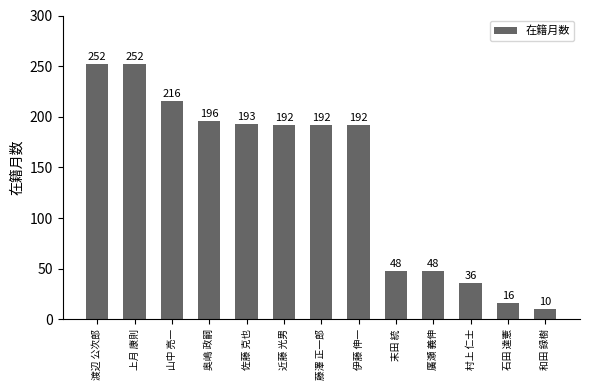

What is the difference between the values at 廣瀬 義伸 and 和田 録樹?

38